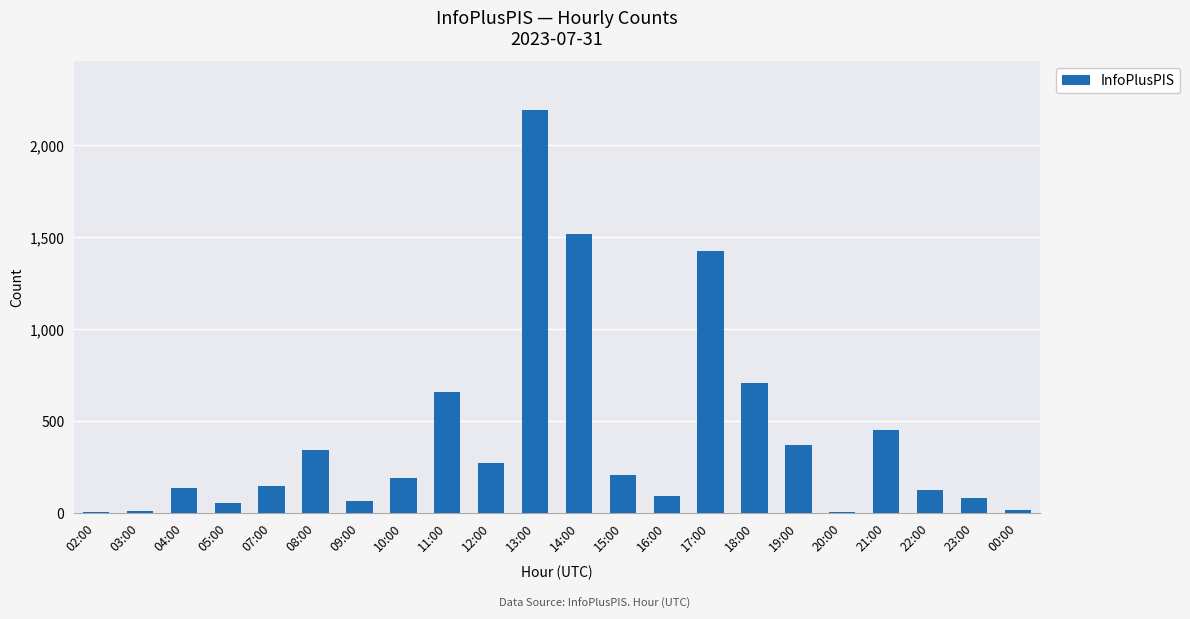

What is the sum of all values?

9068